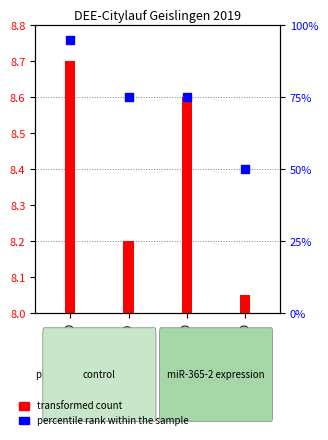

What are all the series names shown in the legend?

transformed count, percentile rank within the sample